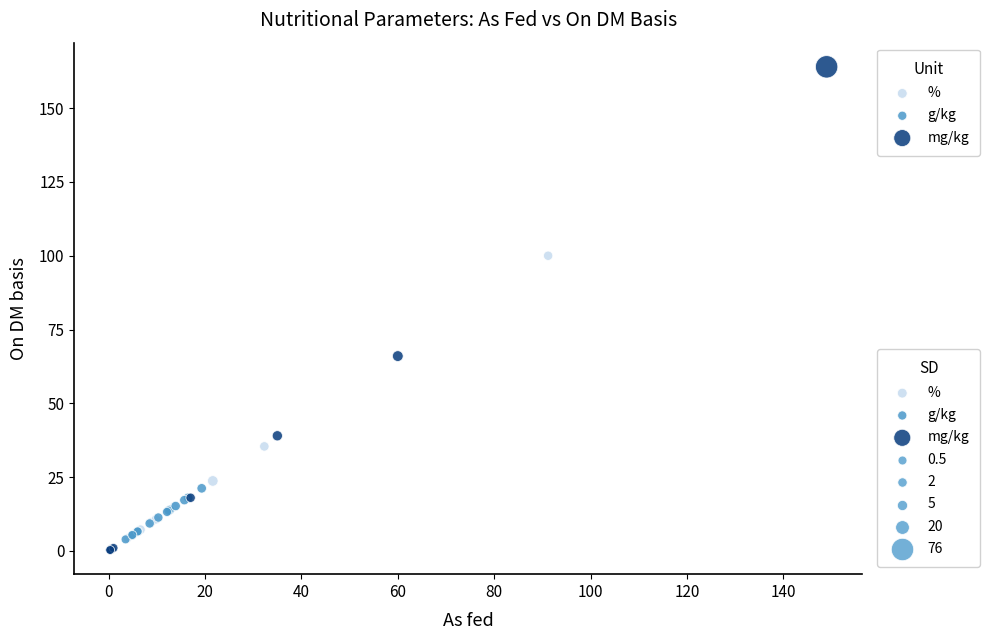

Which series reaches the maximum Y coordinate?

mg/kg